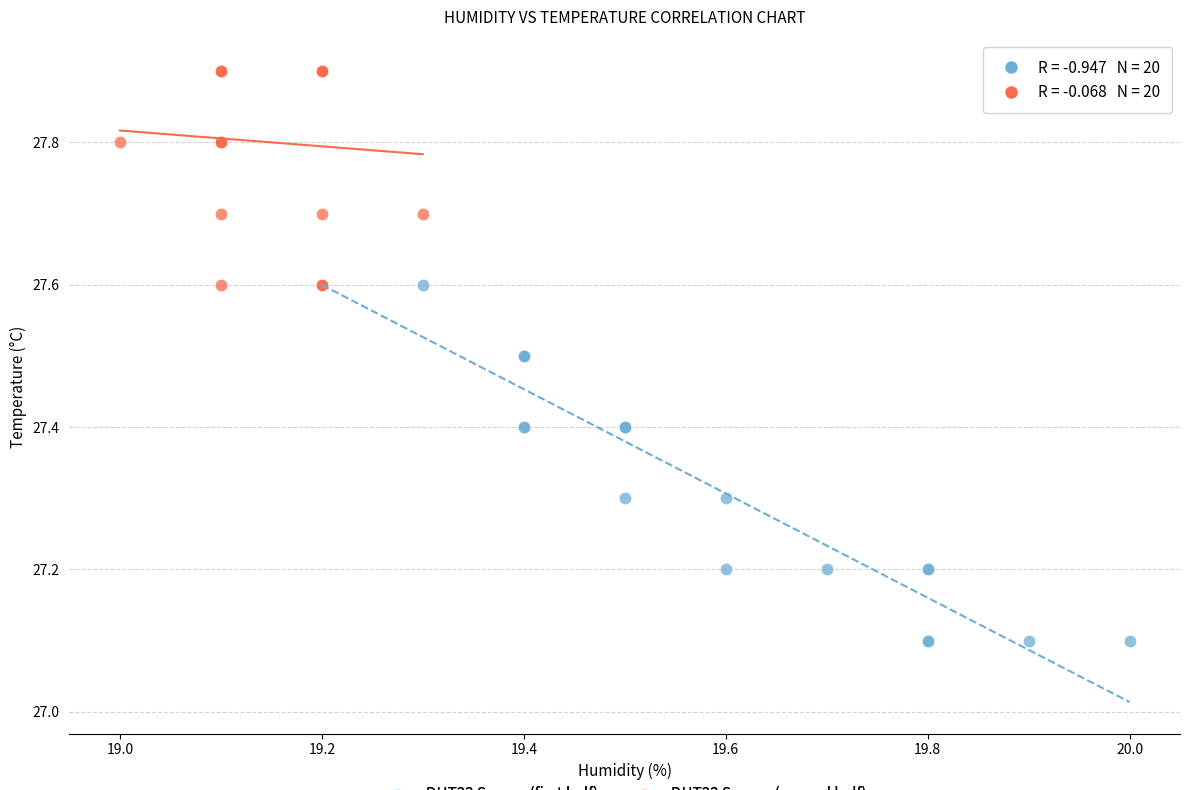

Which series reaches the minimum Y coordinate?

DHT22 Sensor (first half)